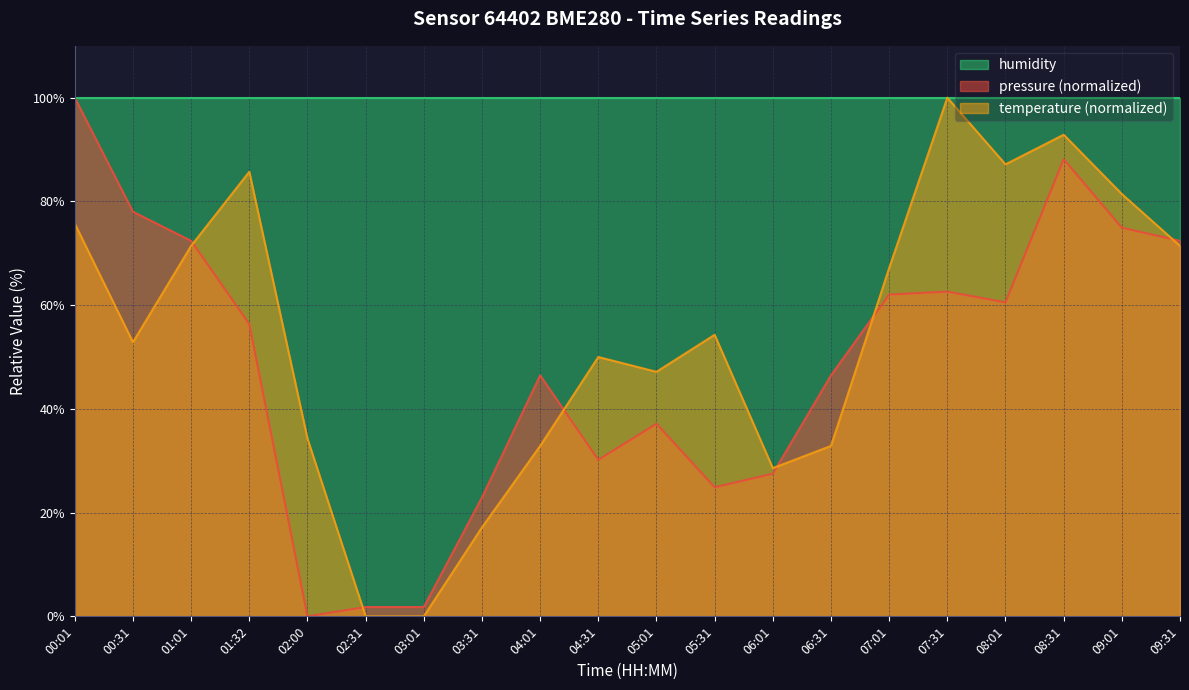

How many times do pressure and temperature cross each other?

6